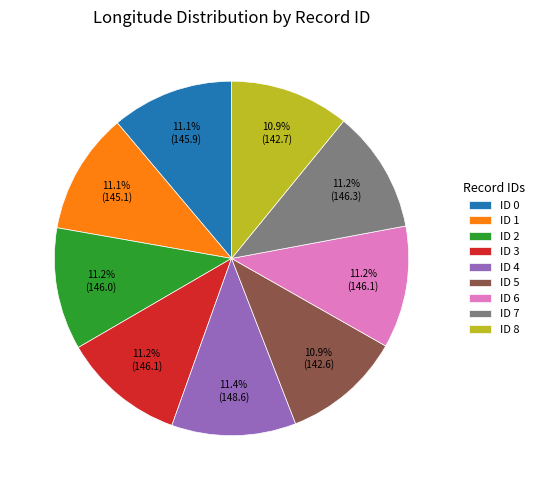

True or false: ID 5 accounts for 11% of the total.

True